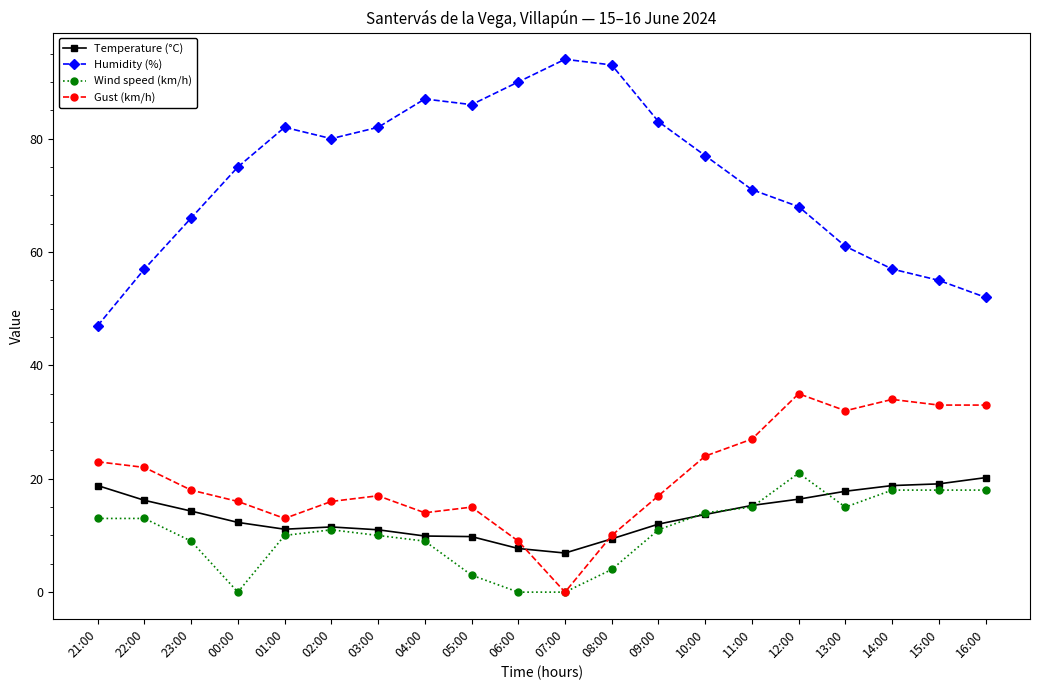

Does the chart have visible grid lines?

No